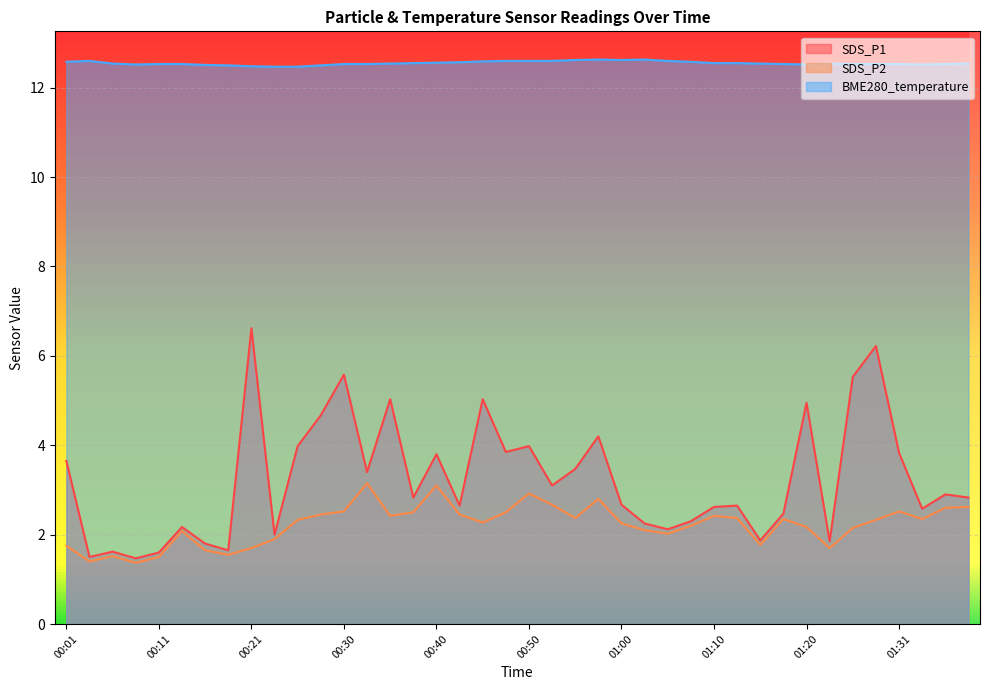

What are all the series names shown in the legend?

SDS_P1, SDS_P2, BME280_temperature